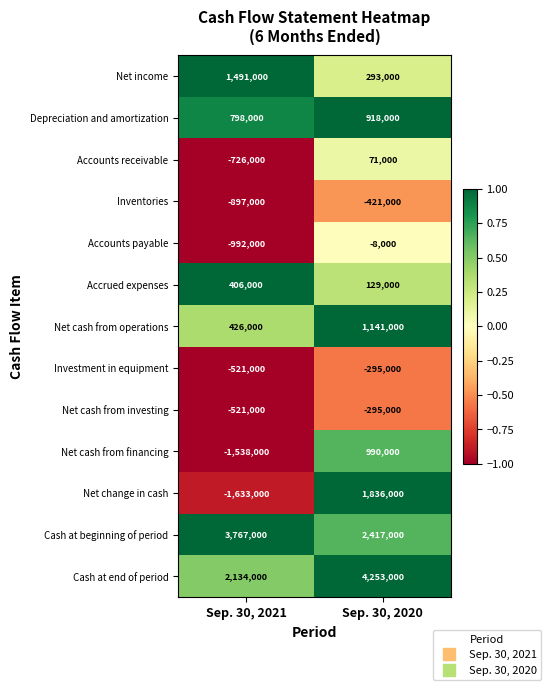

What is the difference between the Net change in cash values at Sep. 30, 2021 and Sep. 30, 2020?

3469000